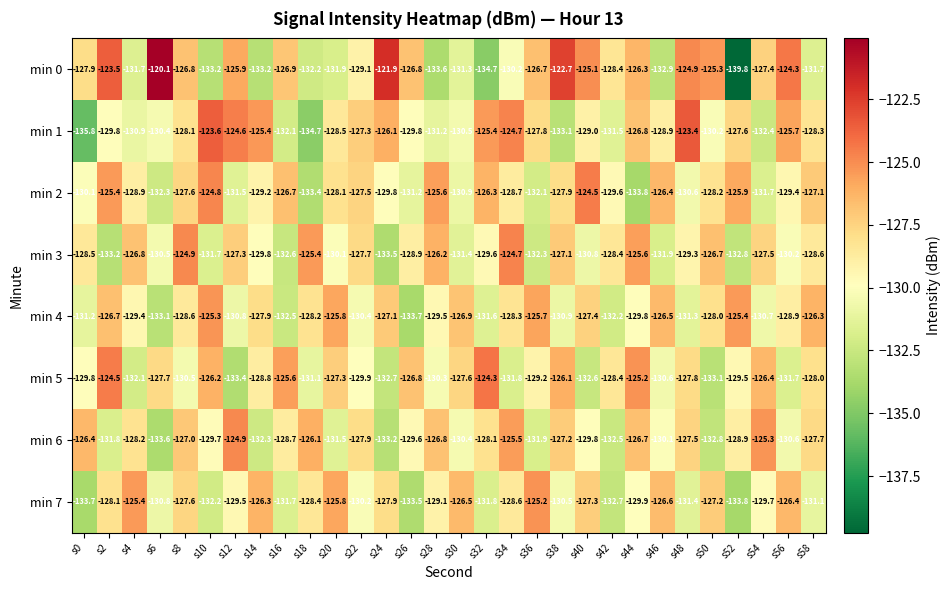

The min 6 series shows -131.9 at s36. True or false?

True